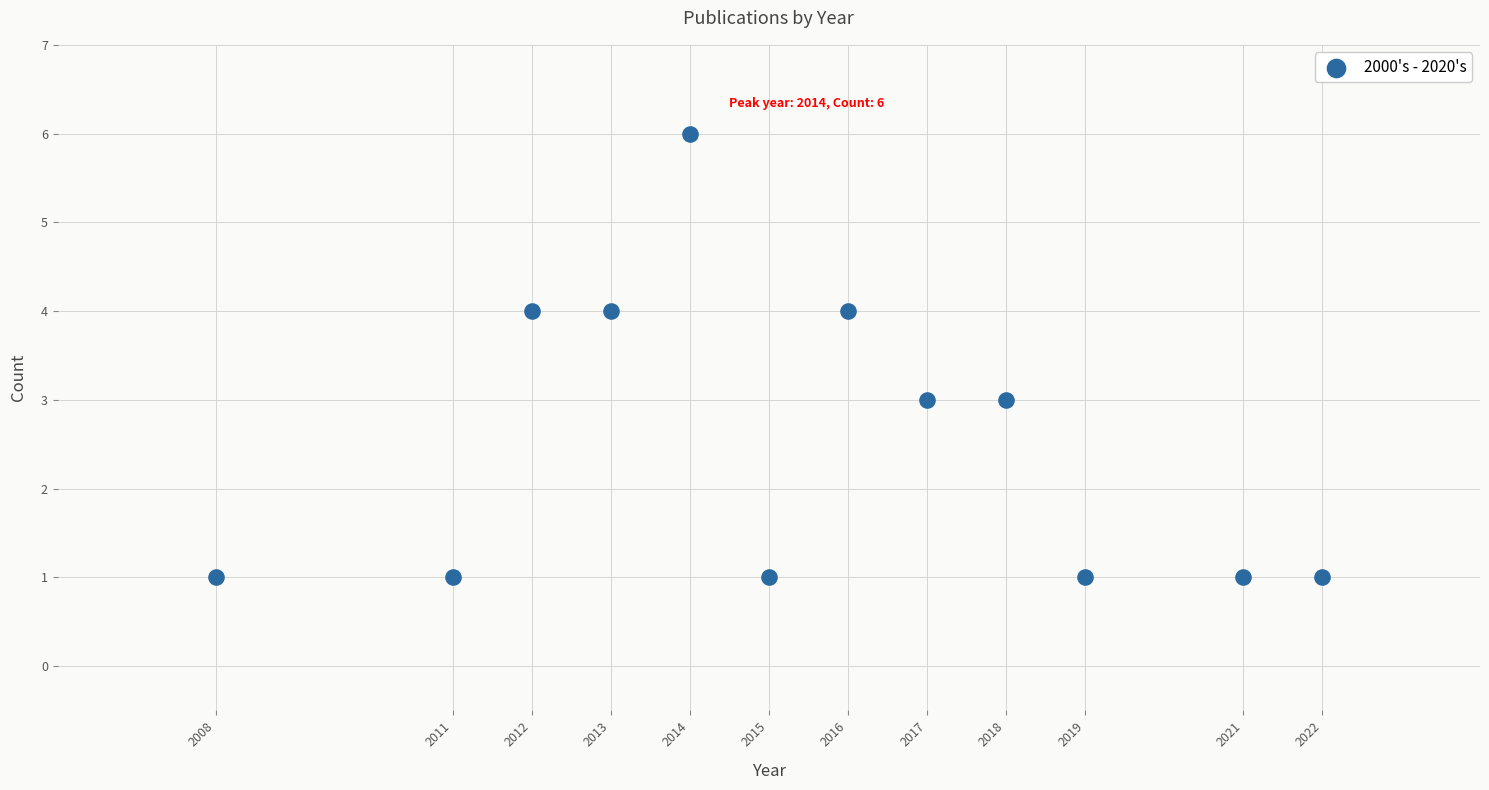

What is the average X value?

2016